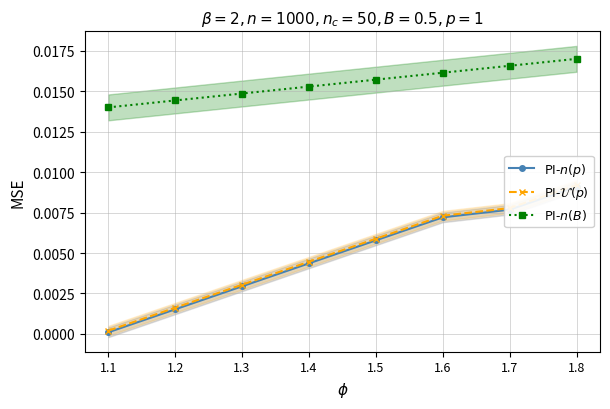

At 1.1, list the series in order from smallest to largest.

PI-$n(p)$, PI-$\mathcal{U}(p)$, PI-$n(B)$